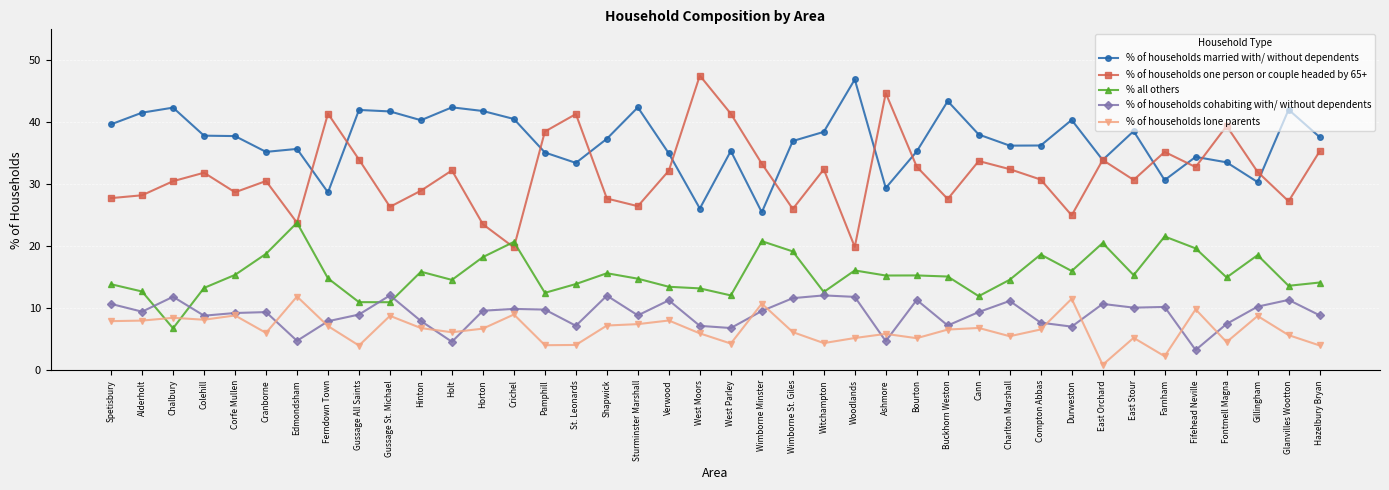

Is it true that % of households lone parents equals 4.6 at Fontmell Magna?

True